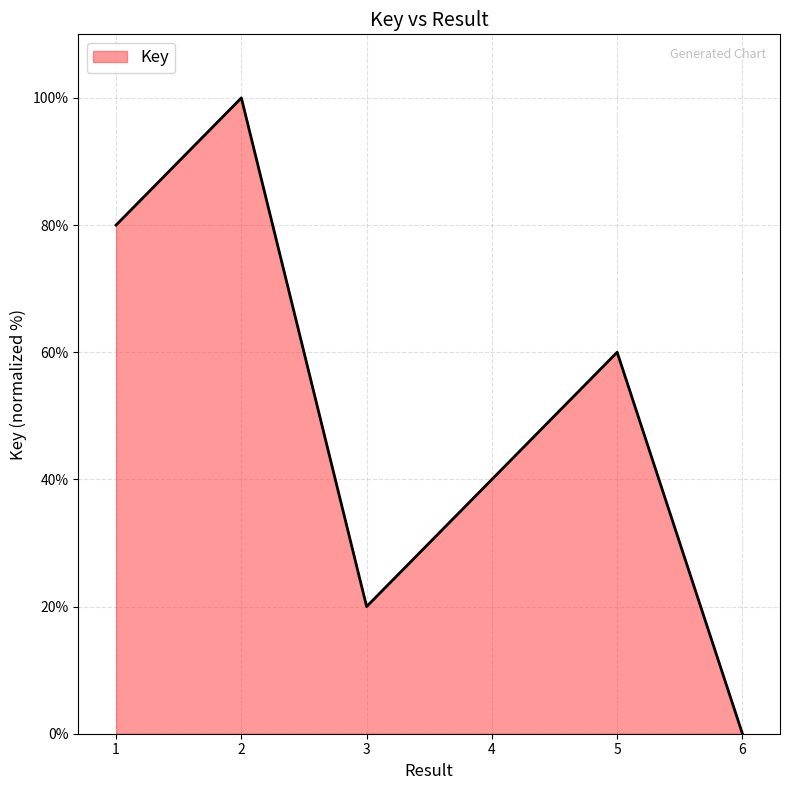

At which category does the data reach its first local valley?

3